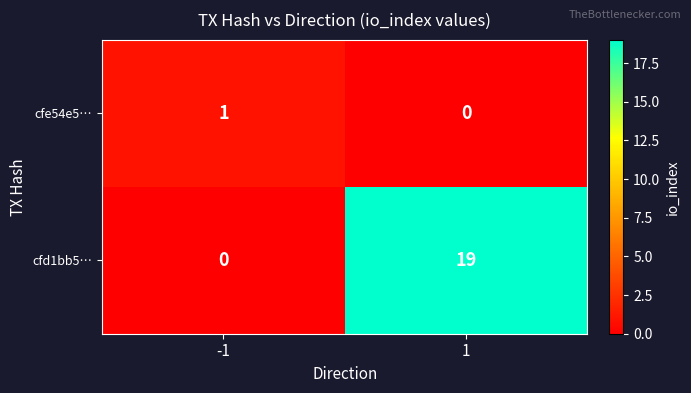

What is the total value across all series at 1?

19